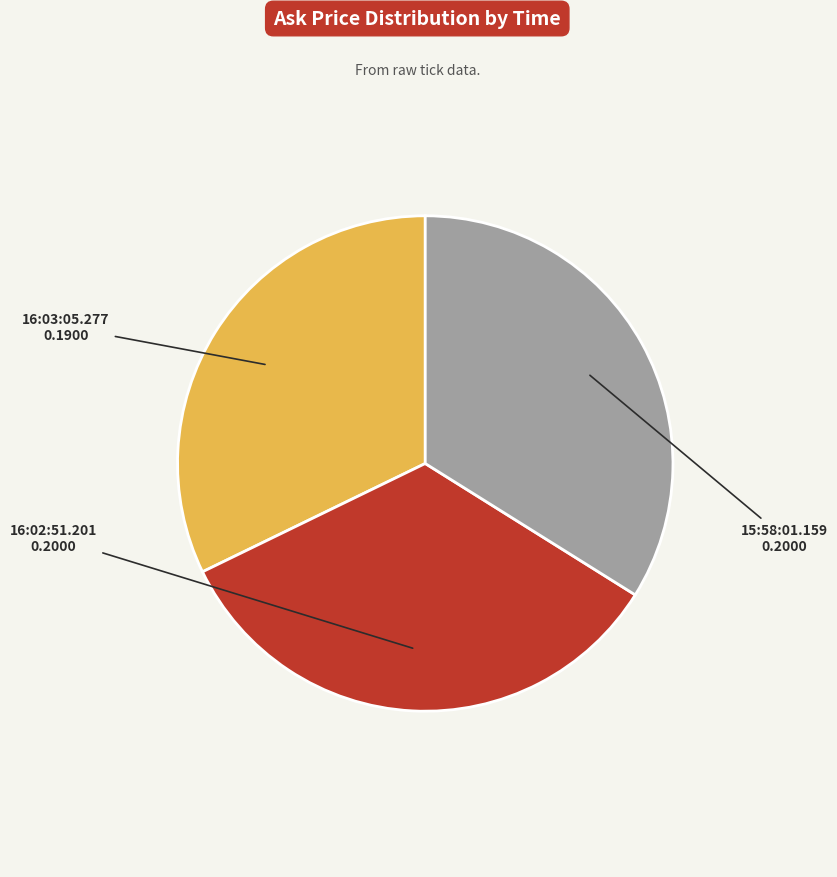

Combined, do 16:03:05.277 and 15:58:01.159 account for over 50%?

Yes